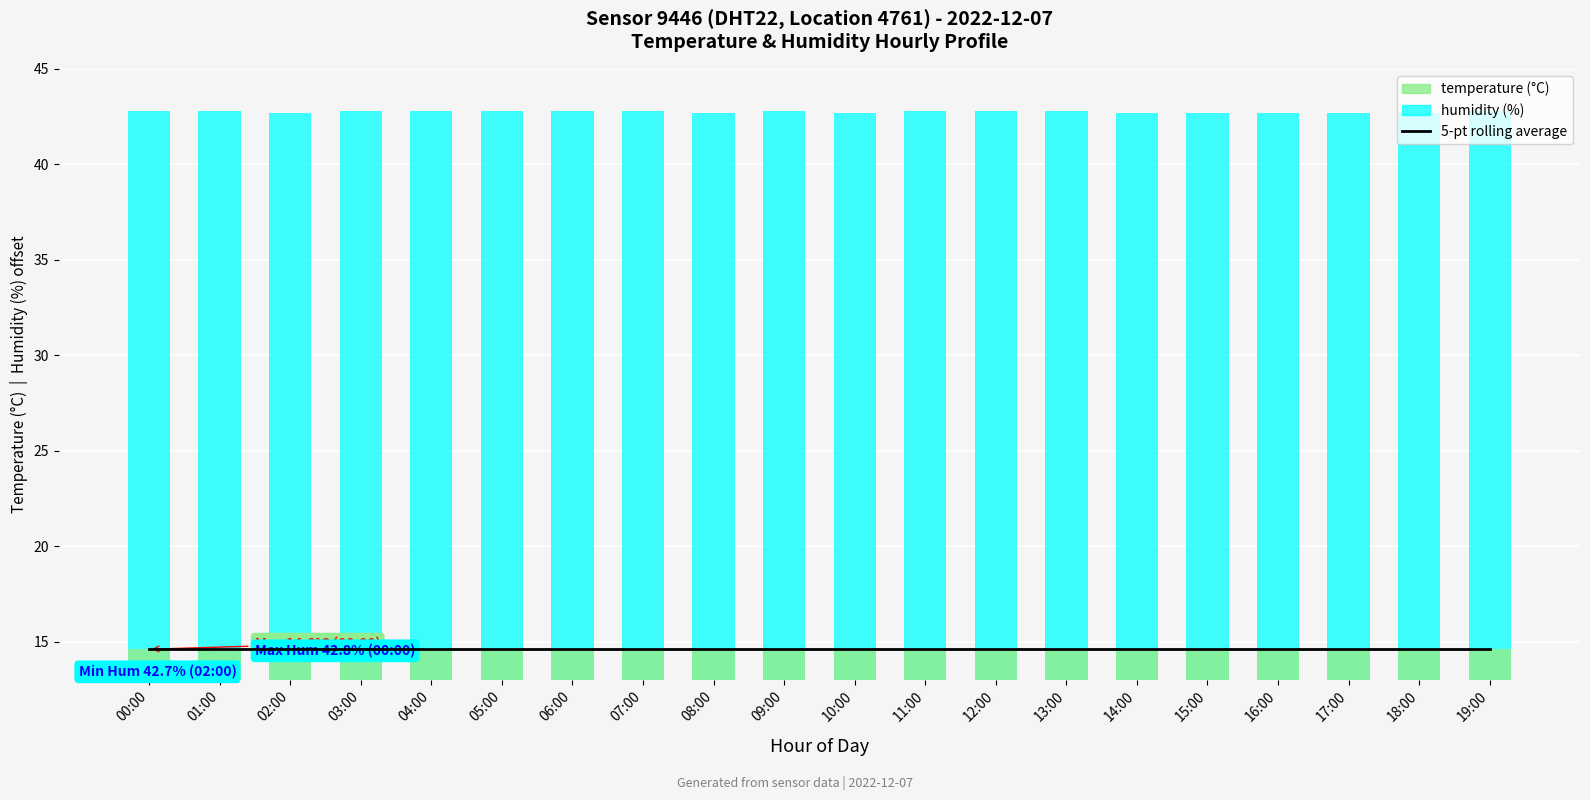

What is the label of the 16th bar from the left?

15:00